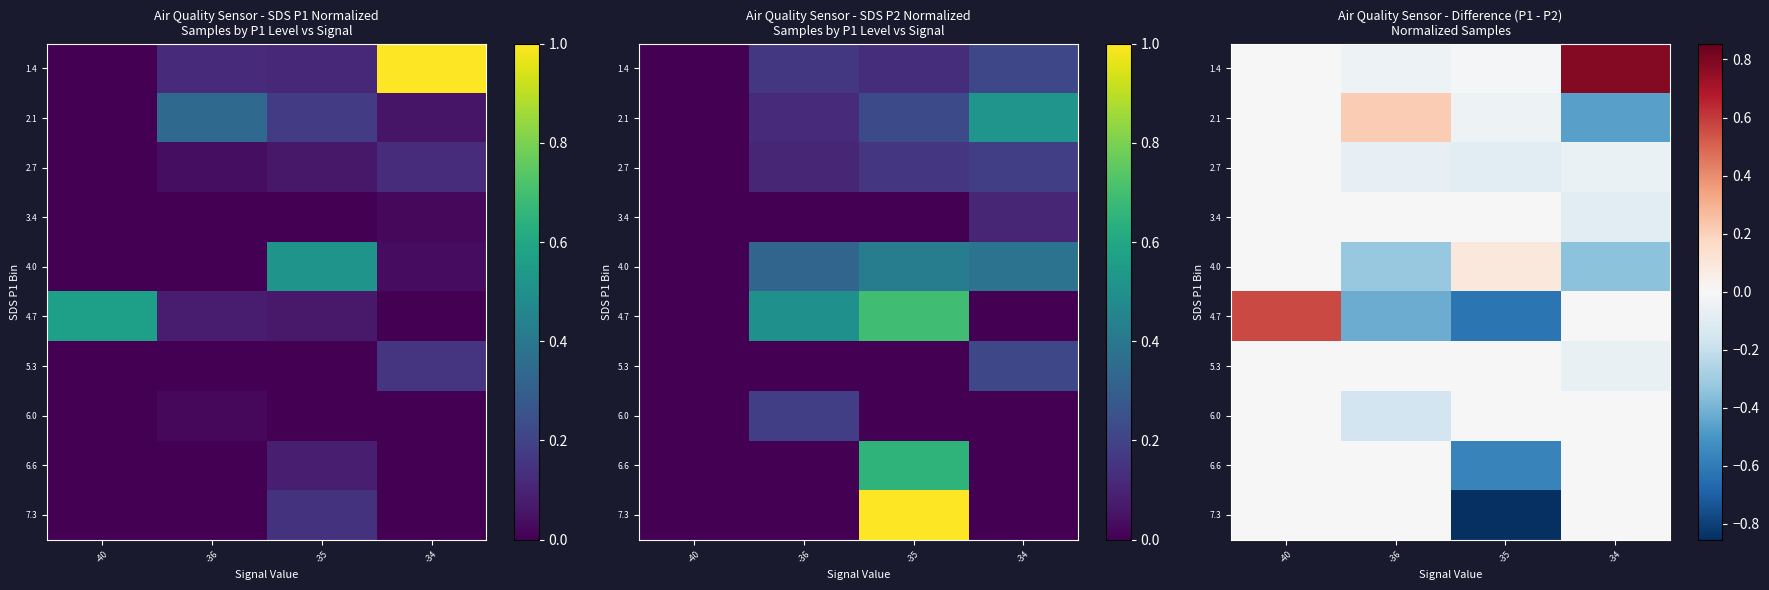

What is the maximum value shown in the chart?

0.8